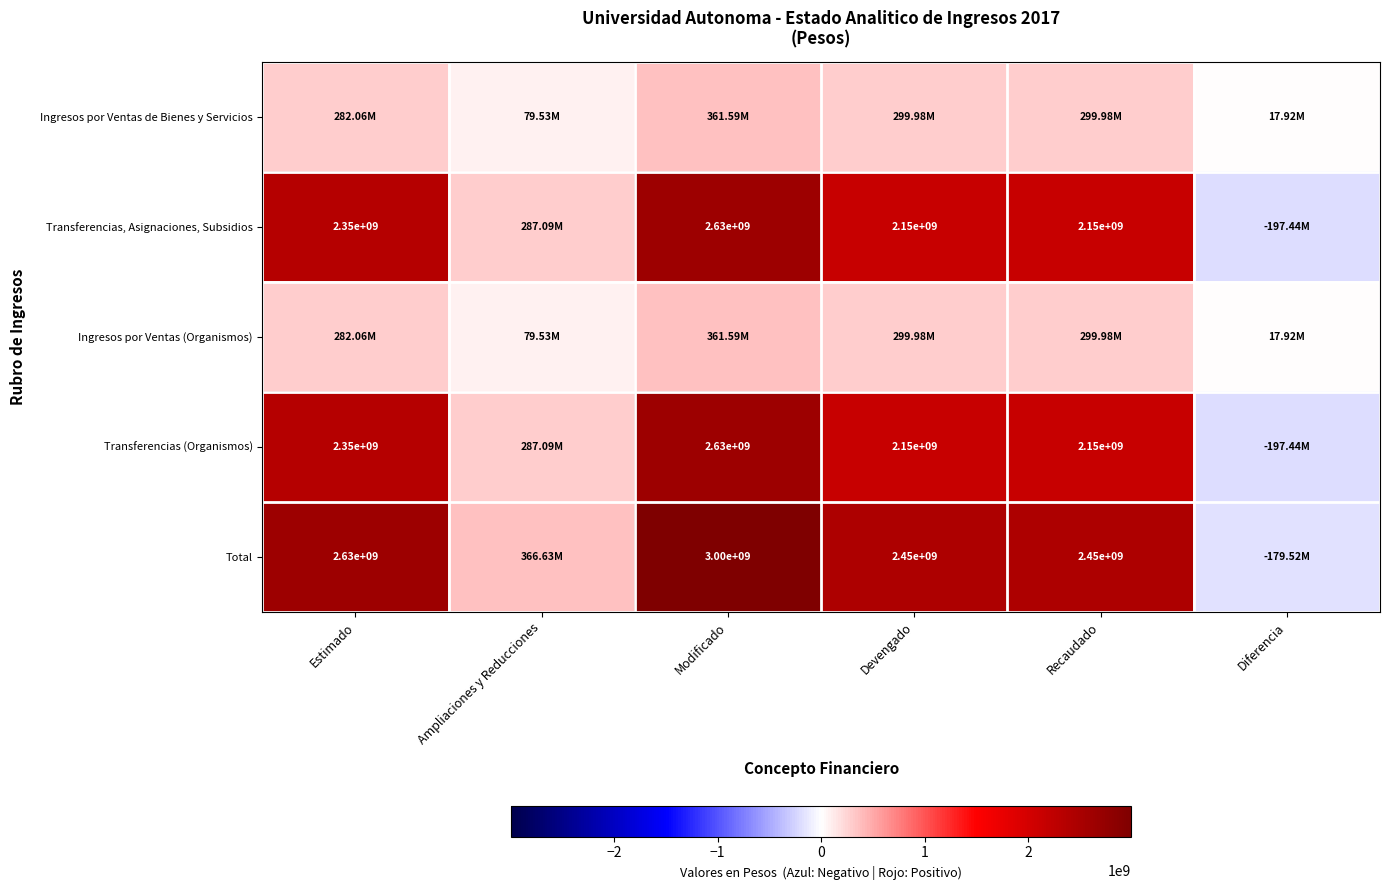

What is the spread (max minus min) of values at Modificado?

2634717338.2